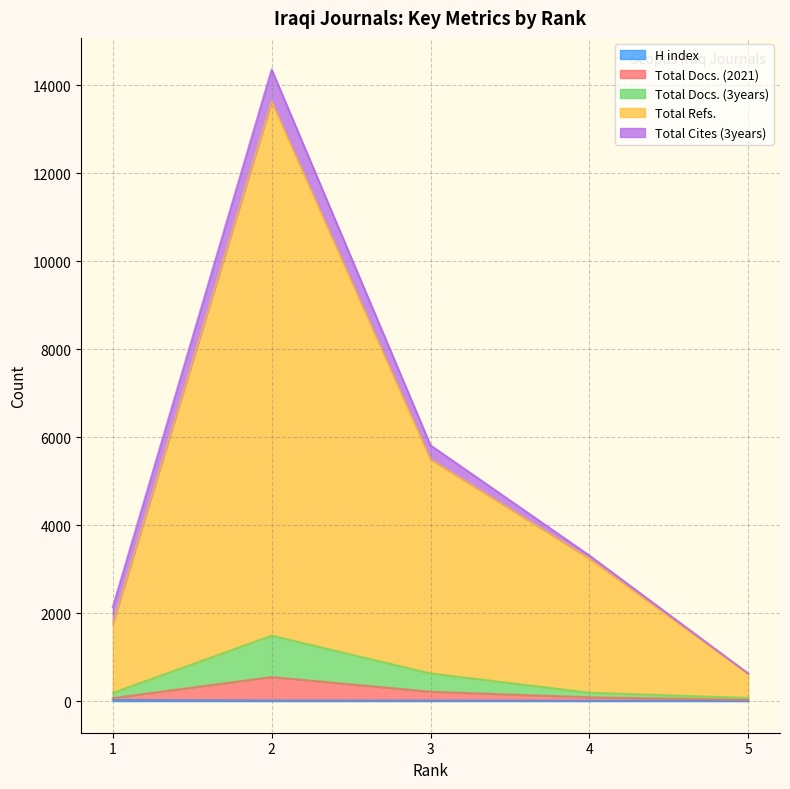

Is the value of Total Docs. (3years) at 4 greater than the value of Total Refs. at 5?

No